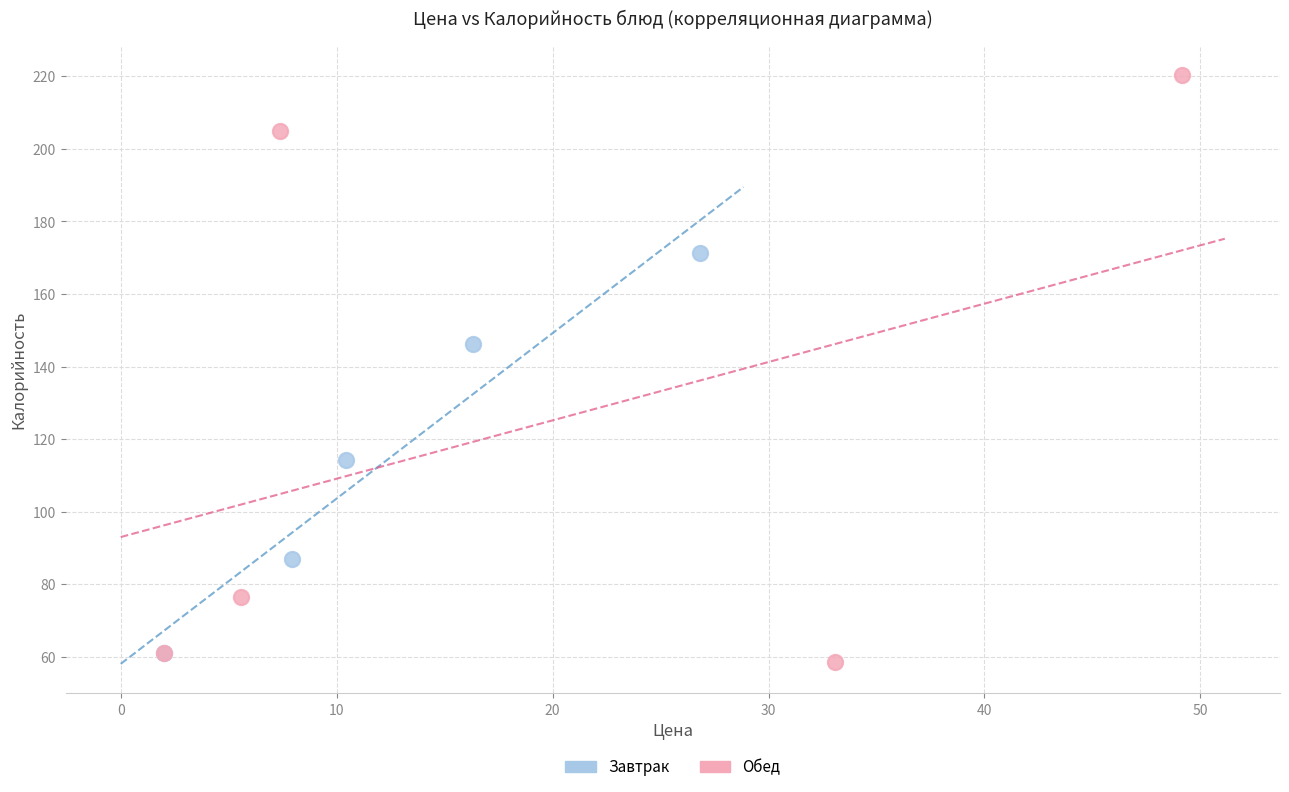

Which series has the largest Y range (max minus min)?

Обед